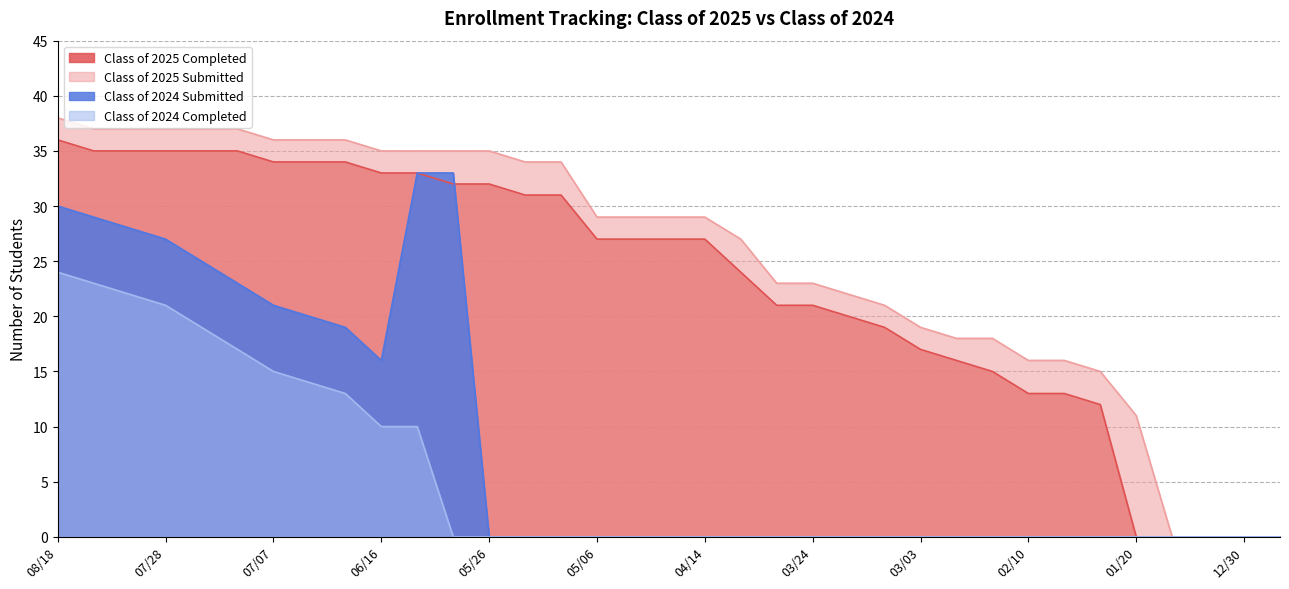

How many lines are shown in the chart?

4